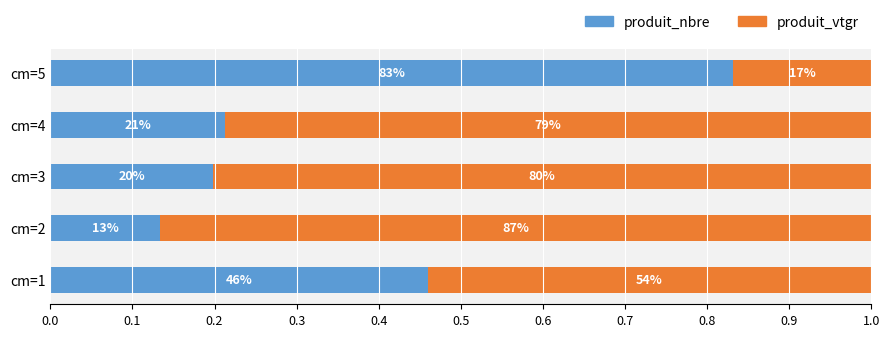

Reading left to right, extract all data points from this chart.

produit_nbre: 0.5	0.1	0.2	0.2	0.8
produit_vtgr: 0.5	0.9	0.8	0.8	0.2